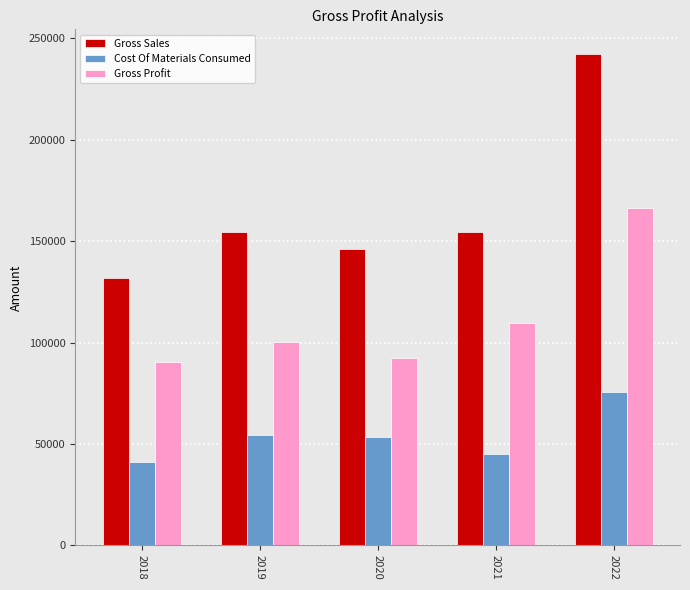

What is the difference between the maximum and minimum values in the Cost Of Materials Consumed series?

34558.3